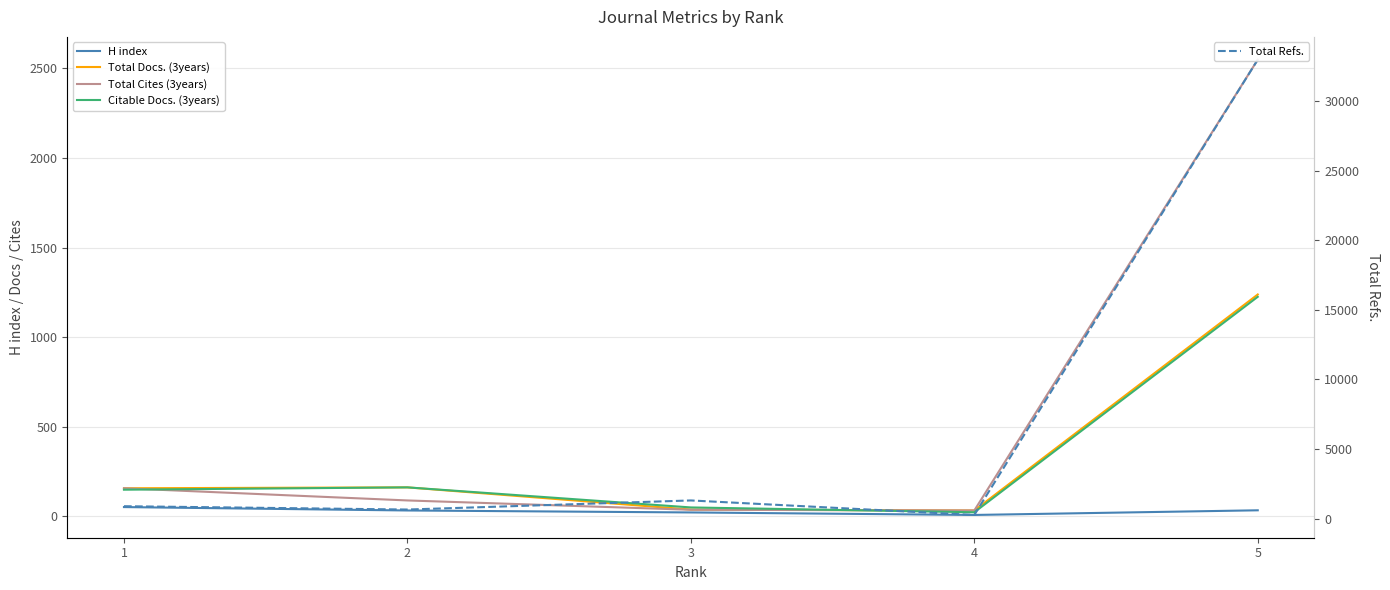

What is the difference between the second highest and minimum values in the H index series?

26